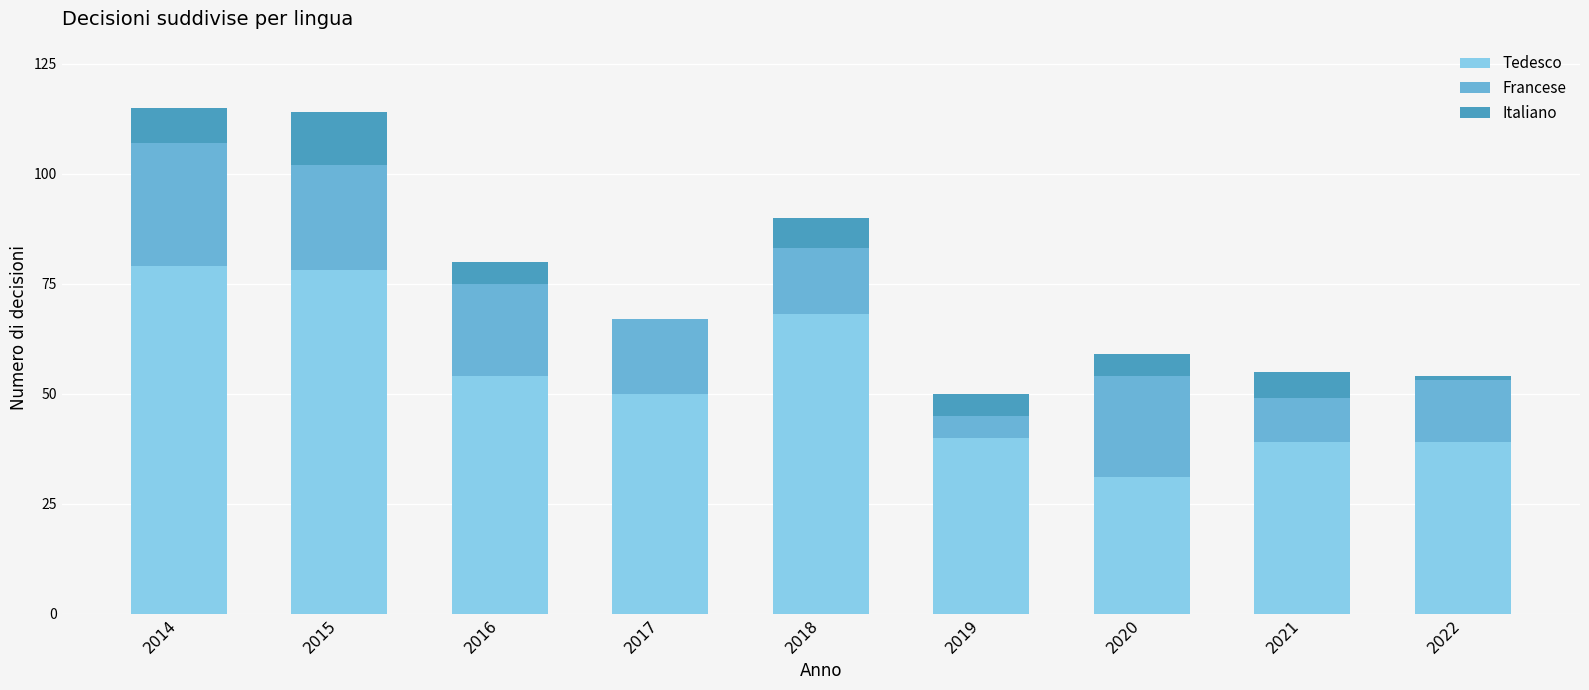

What is the sum of the Tedesco values at 2015 and 2021?

117